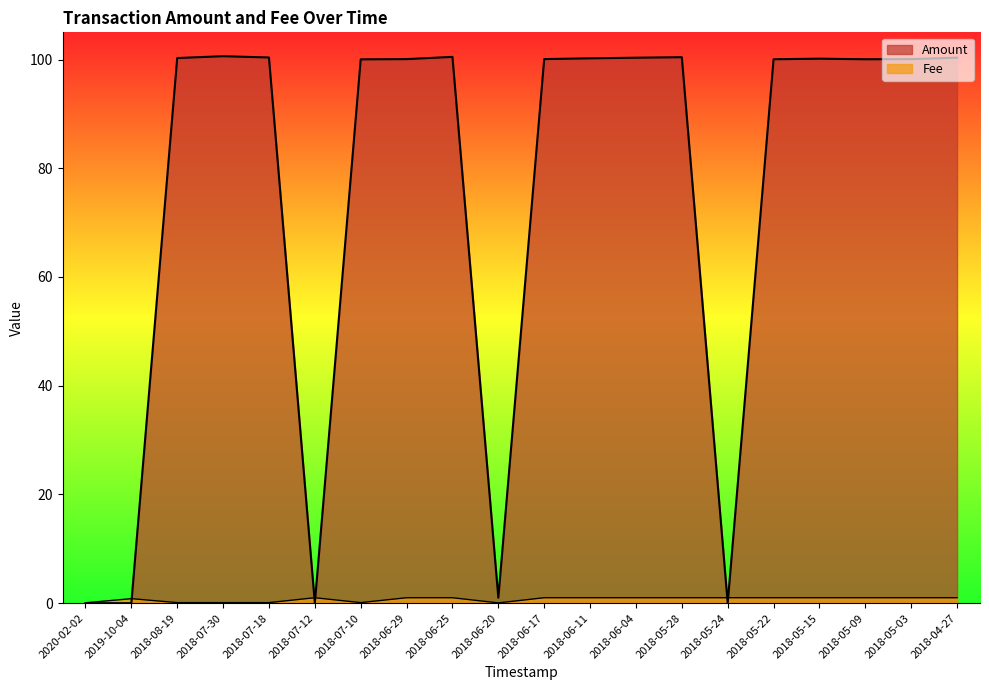

True or false: Fee has more than 1 points higher than both neighbors.

True